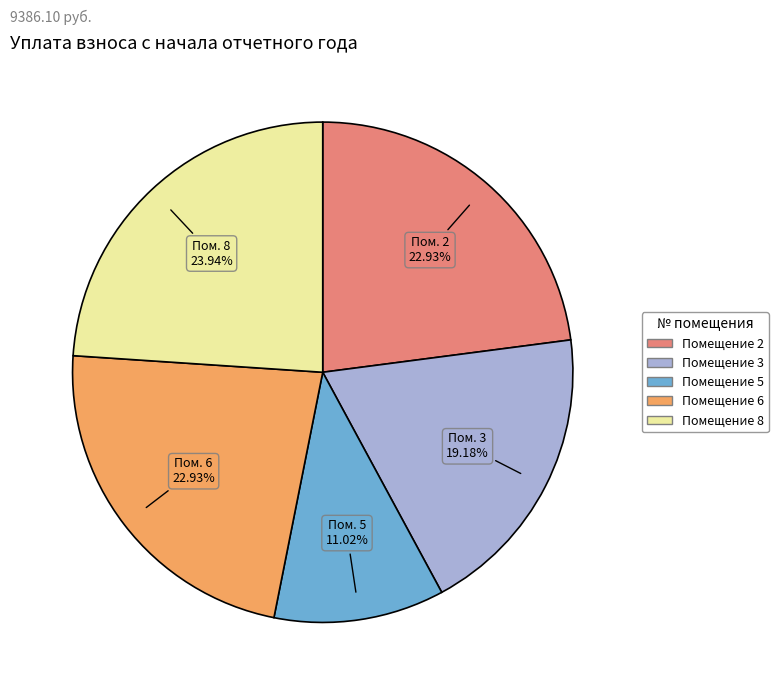

Is there a majority slice in this chart?

No